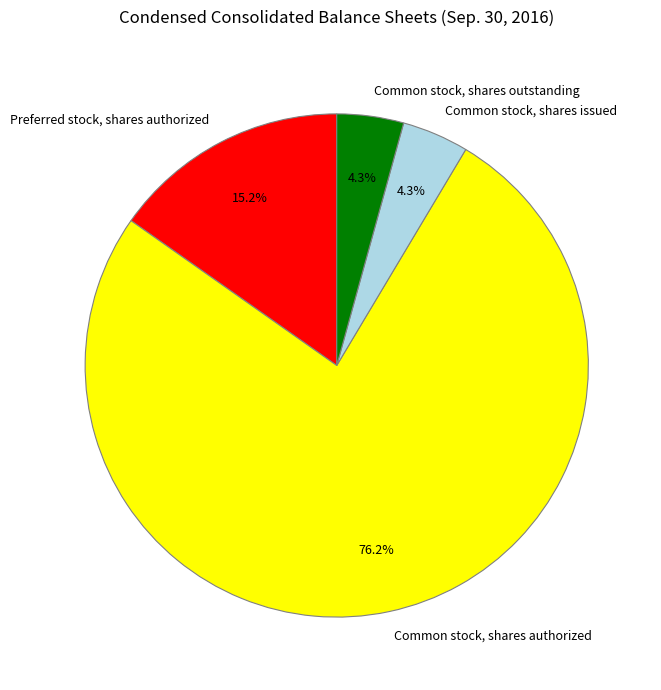

Is the sum of Common stock, shares issued and Common stock, shares authorized greater than half?

Yes